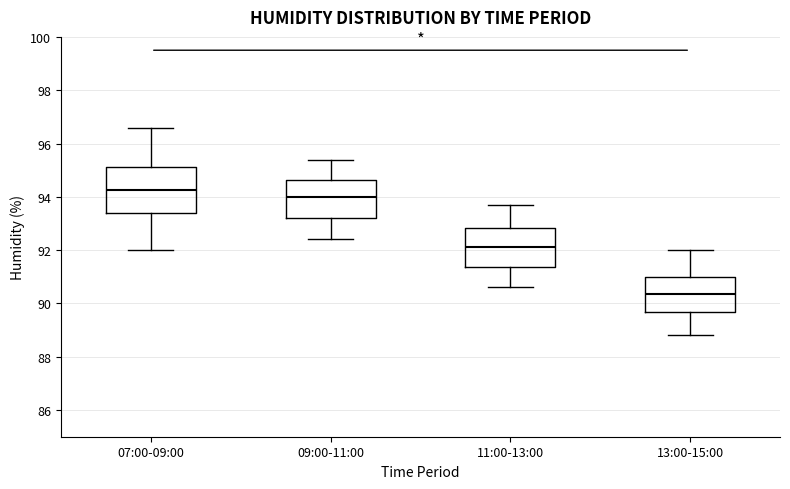

Which box's median line is the lowest?

13:00-15:00